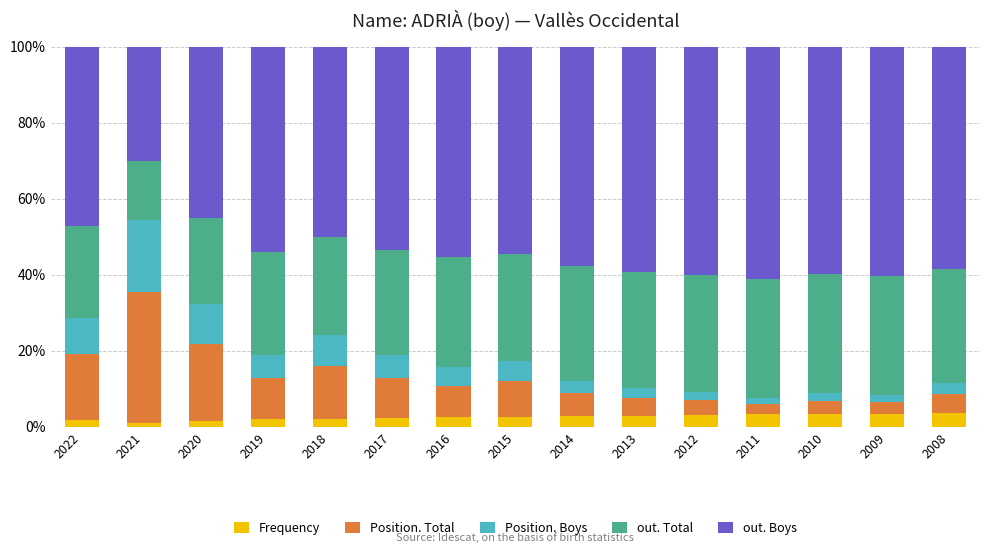

What is the average value of the Frequency series?

2.6